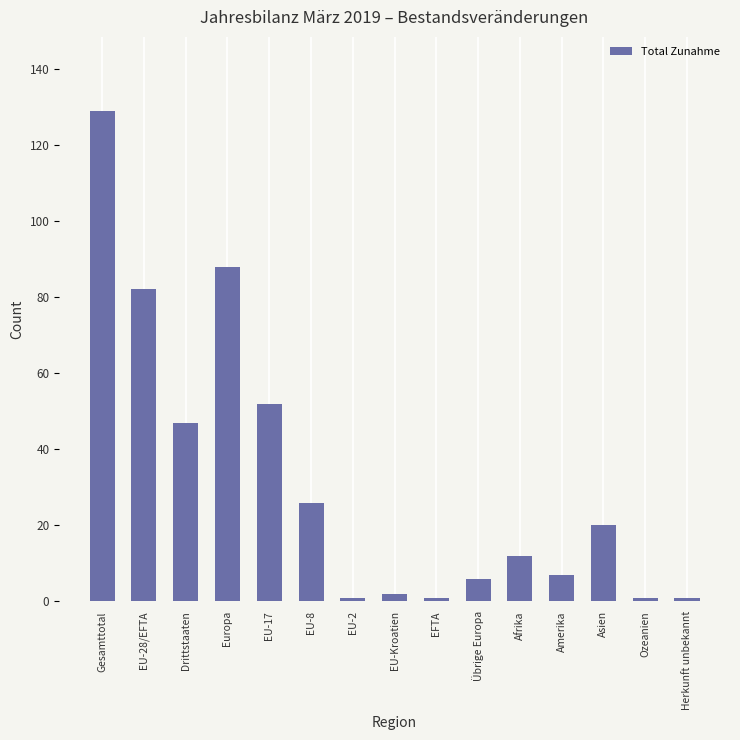

The chart shows a value of 26 at EU-8. True or false?

True